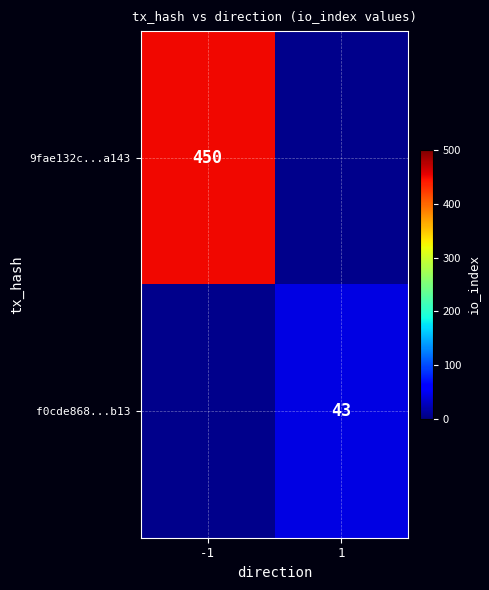

The value of 9fae132c...a143 at -1 is 90.4. True or false?

False